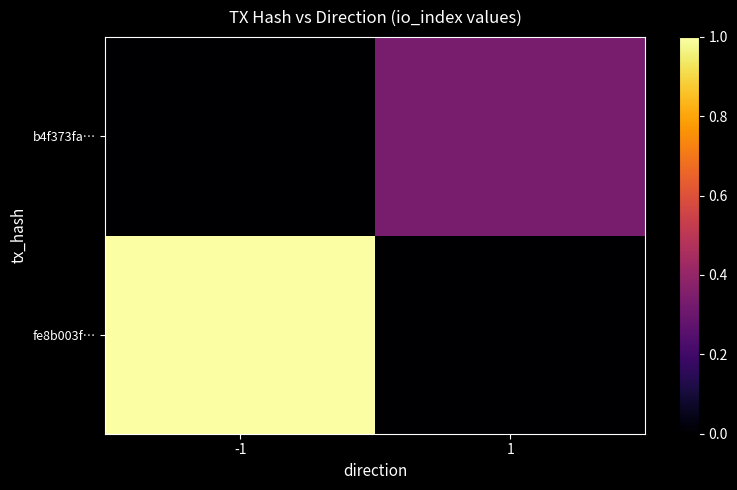

Rank the series by their average value, from lowest to highest.

b4f373fa…, fe8b003f…